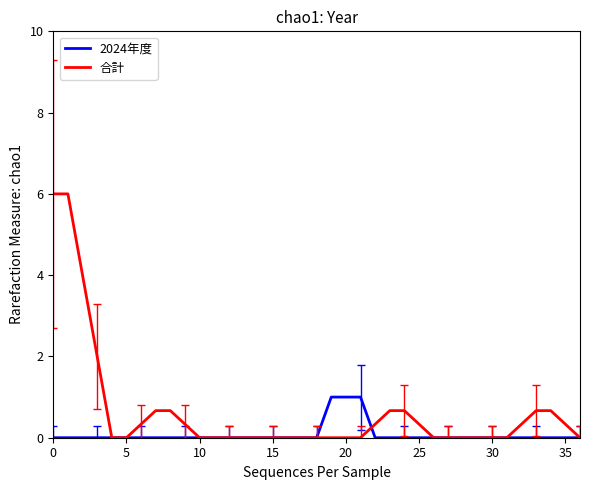

Which series has the widest spread of values?

合計